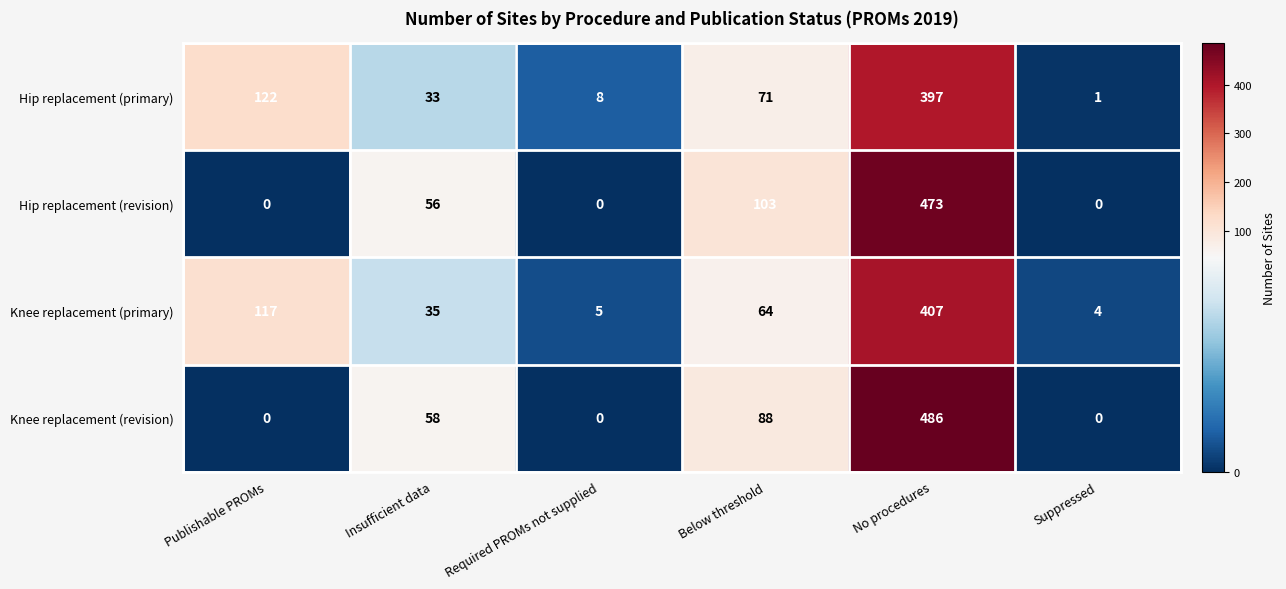

Reading left to right, list all the values displayed in this chart.

Hip replacement (primary): Publishable PROMs=122	Insufficient data=33	Required PROMs not supplied=8	Below threshold=71	No procedures=397	Suppressed=1
Hip replacement (revision): Publishable PROMs=0	Insufficient data=56	Required PROMs not supplied=0	Below threshold=103	No procedures=473	Suppressed=0
Knee replacement (primary): Publishable PROMs=117	Insufficient data=35	Required PROMs not supplied=5	Below threshold=64	No procedures=407	Suppressed=4
Knee replacement (revision): Publishable PROMs=0	Insufficient data=58	Required PROMs not supplied=0	Below threshold=88	No procedures=486	Suppressed=0